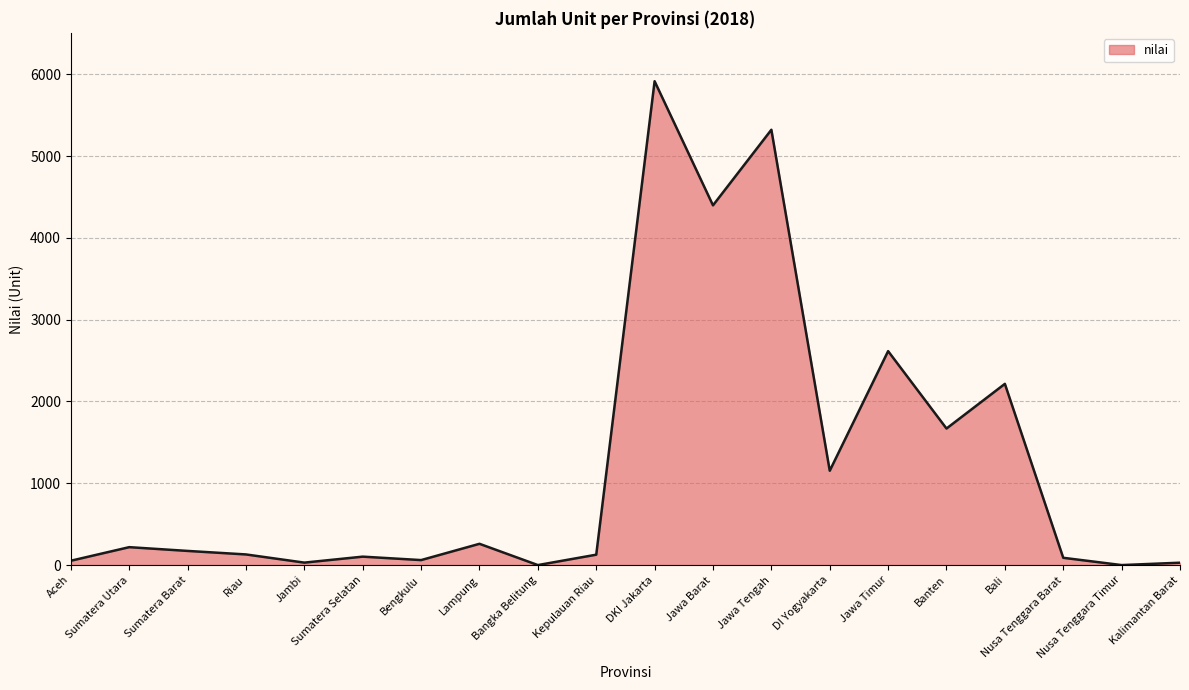

True or false: there are more than 0 points higher than both neighbors.

True